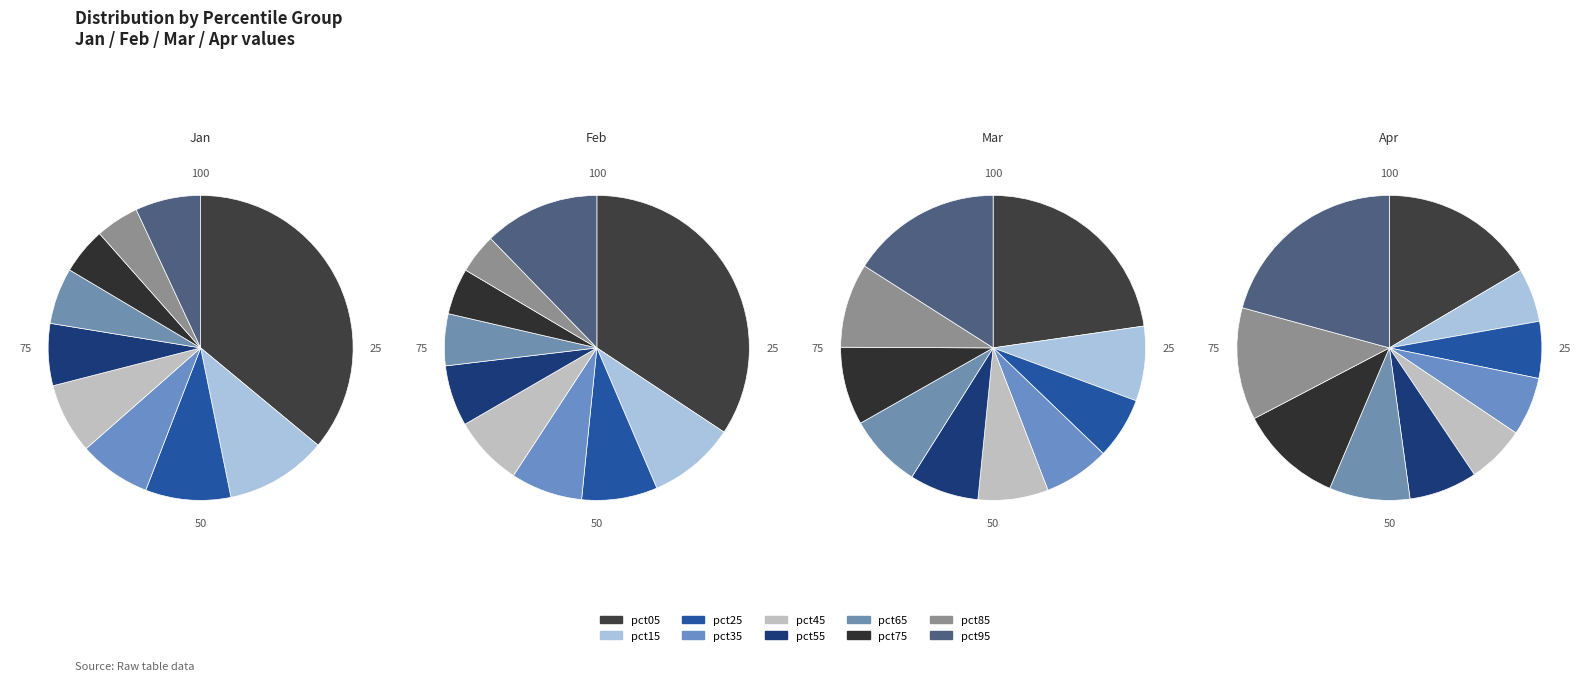

Is it true that pct45 is 7% of the pie?

True